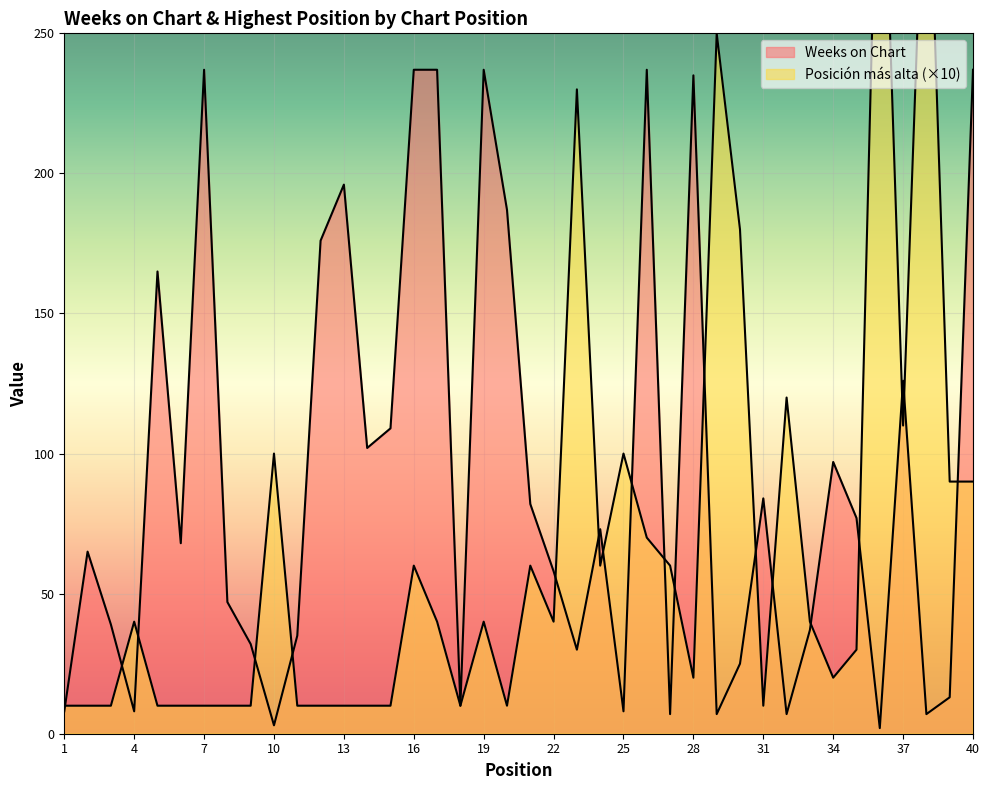

How many categories are shown in the chart?

40